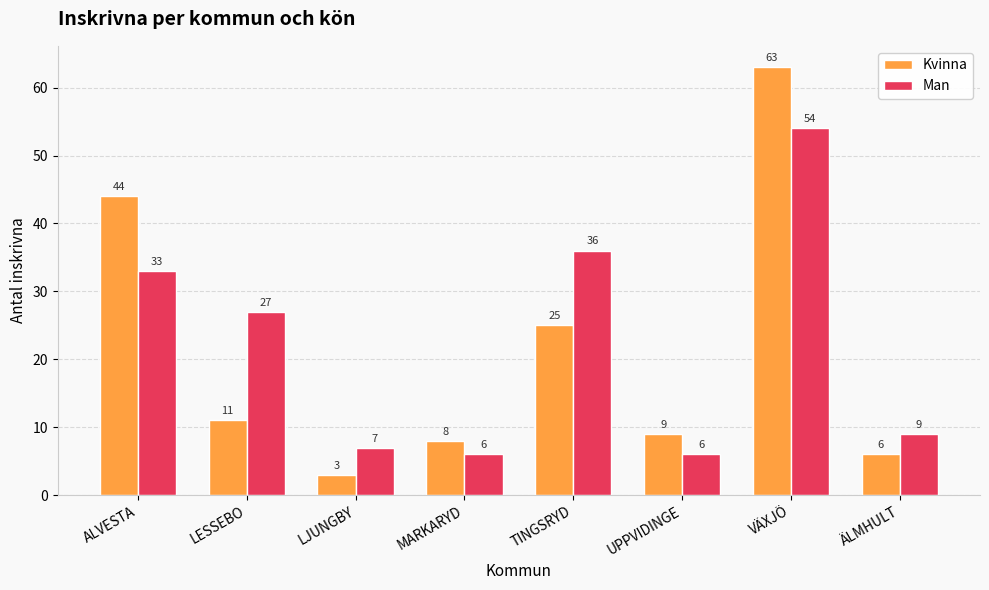

What is the label of the 1st bar from the left?

ALVESTA